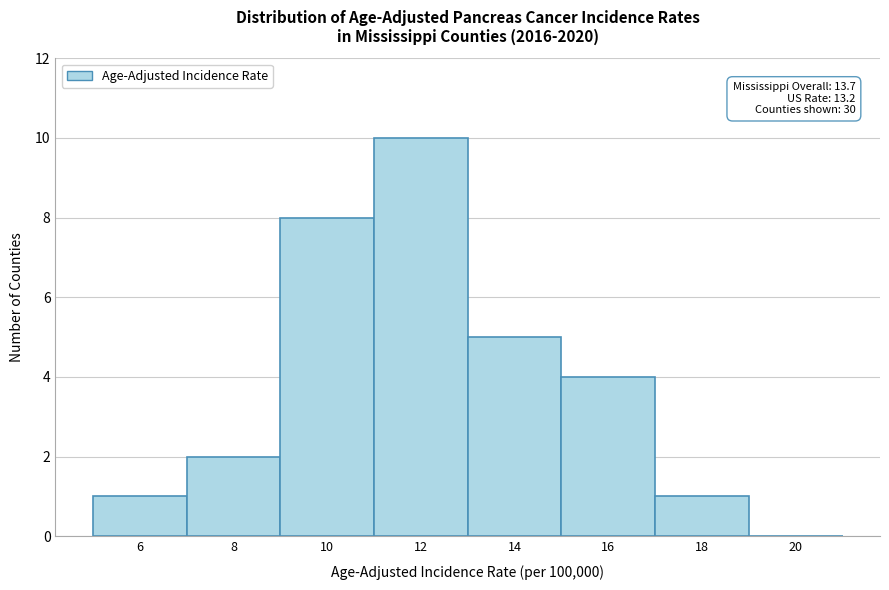

Reading left to right, list all the values displayed in this chart.

6=1	8=2	10=8	12=10	14=5	16=4	18=1	20=0